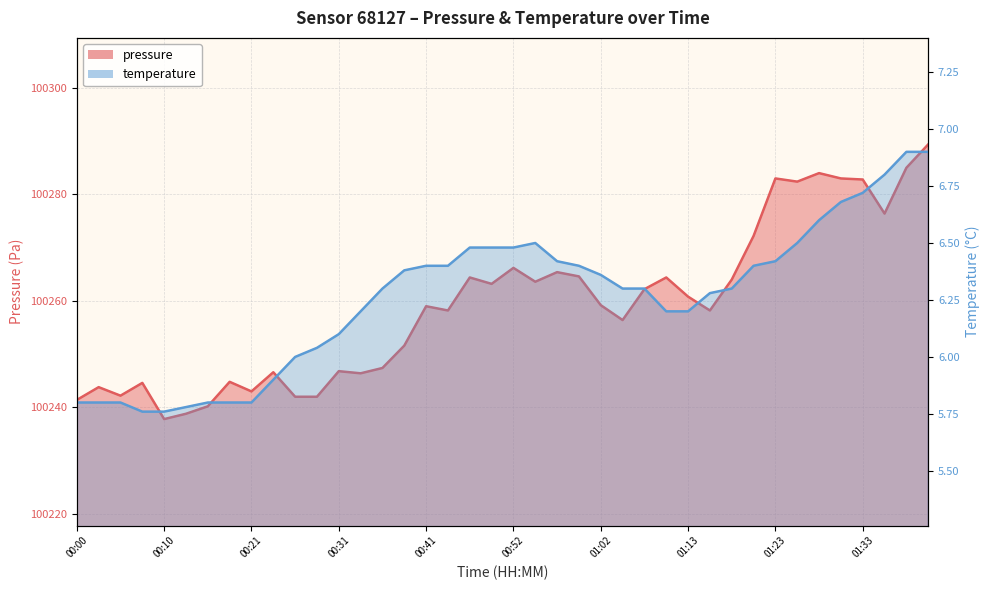

How many lines are shown in the chart?

2